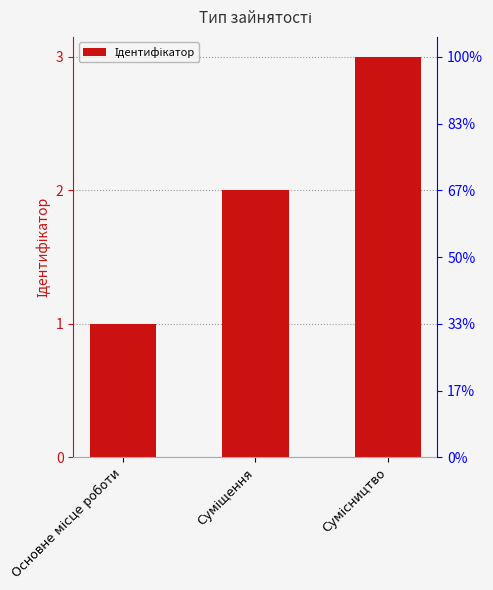

What is the minimum value shown in the chart?

1